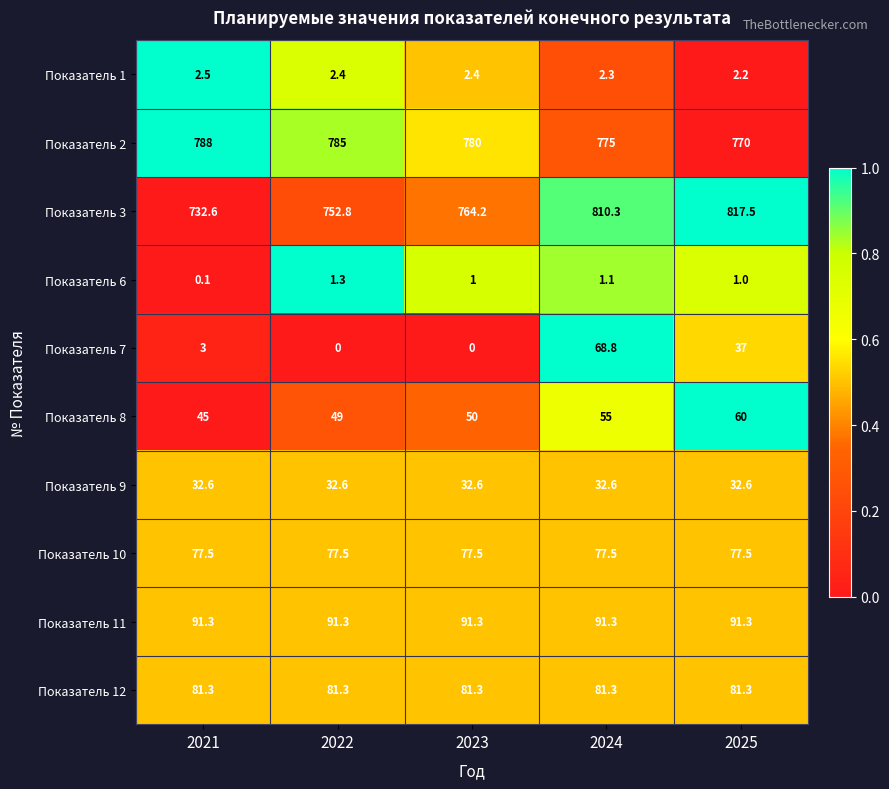

What is the difference between the maximum and minimum values in the Показатель 1 series?

0.3